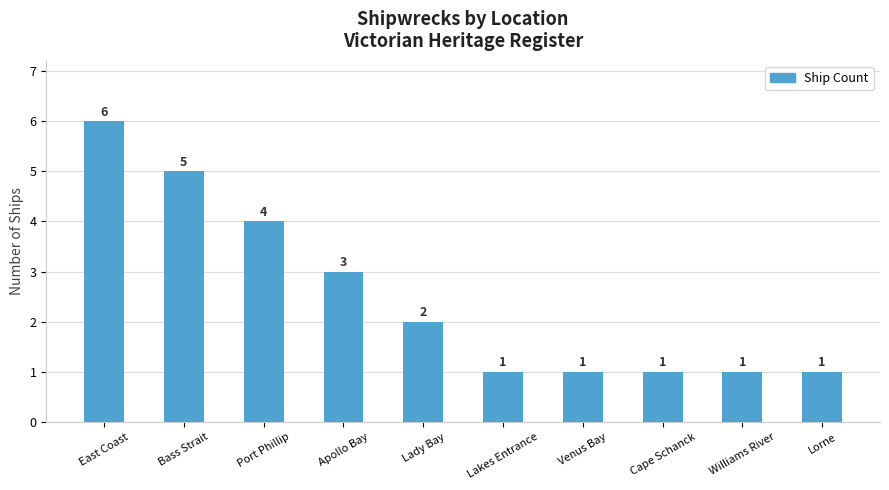

At which label does the data first exceed 2?

East Coast